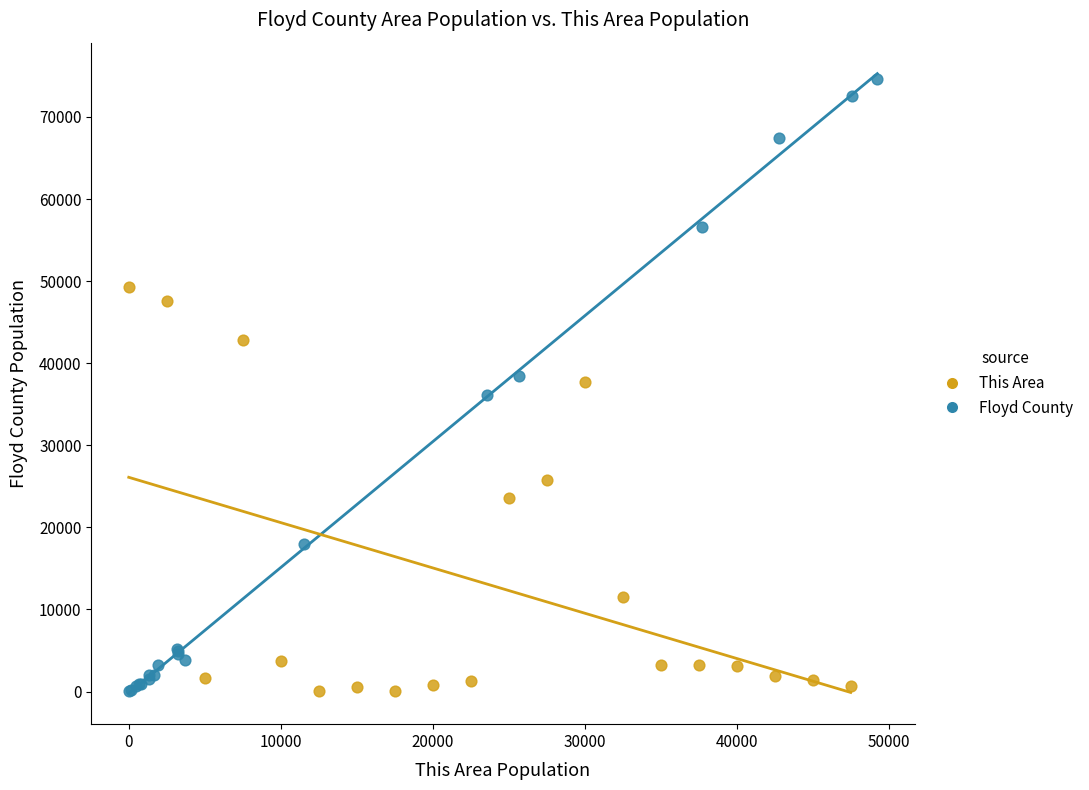

What are all the series names shown in the legend?

This Area, Floyd County